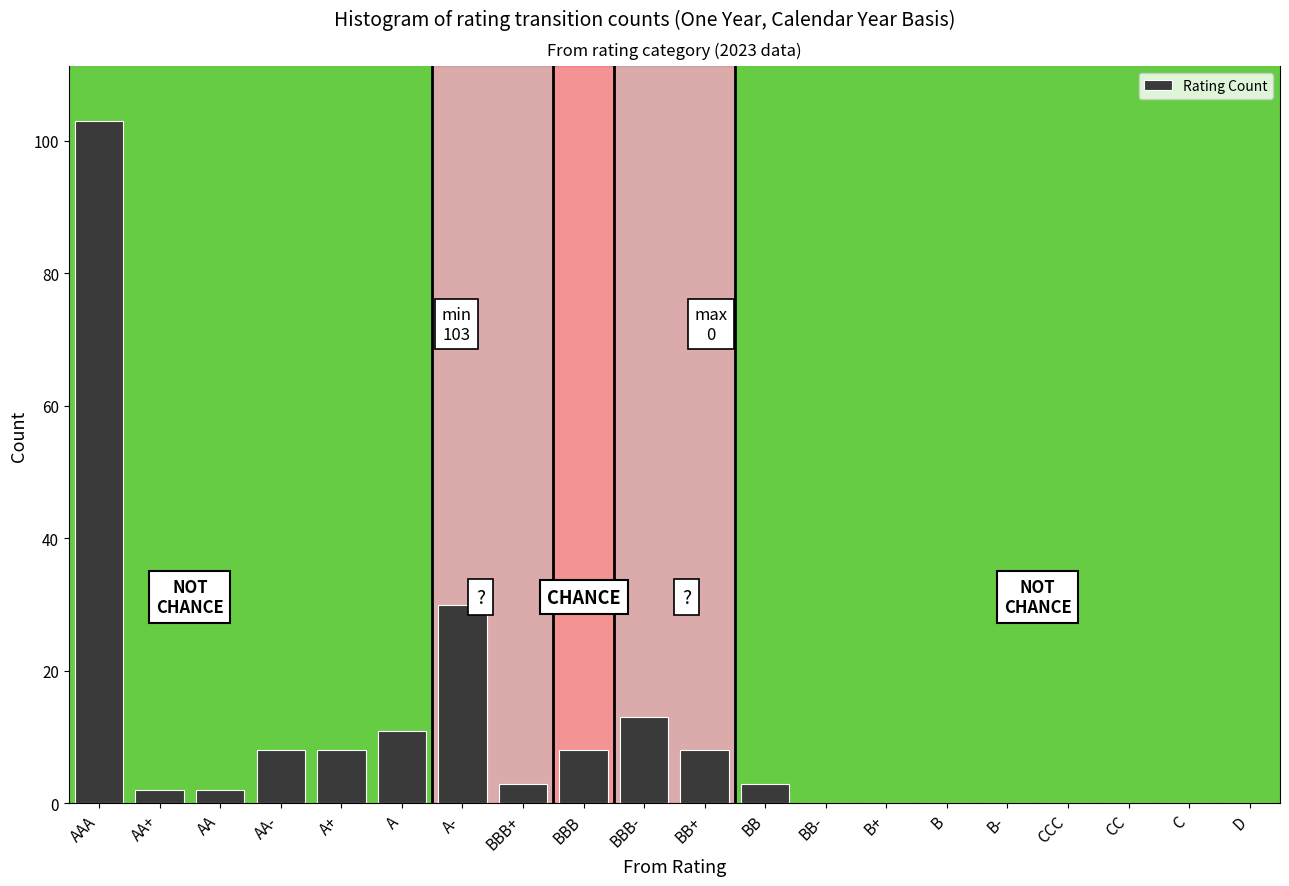

Reading left to right, list all the values displayed in this chart.

AAA=103	AA+=2	AA=2	AA-=8	A+=8	A=11	A-=30	BBB+=3	BBB=8	BBB-=13	BB+=8	BB=3	BB-=0	B+=0	B=0	B-=0	CCC=0	CC=0	C=0	D=0